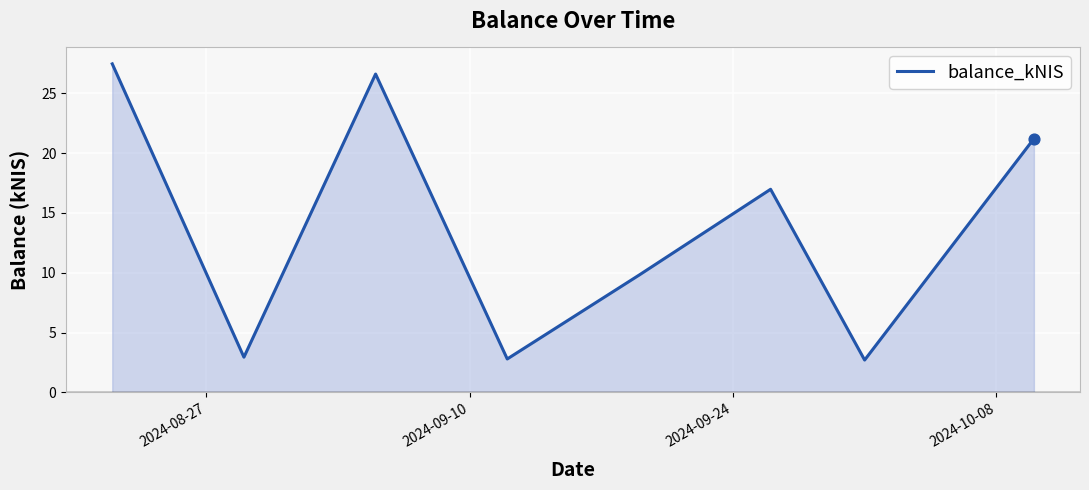

What is the average value?

13.8